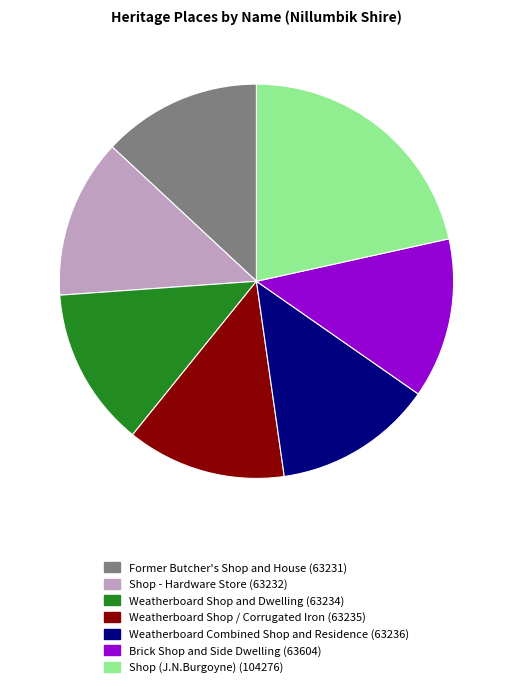

Is there a majority slice in this chart?

No